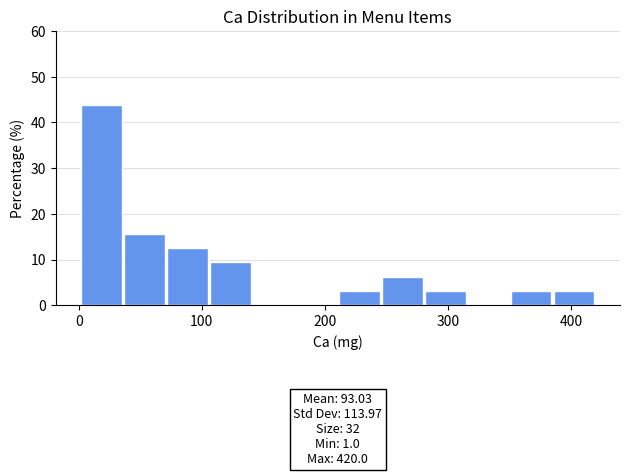

Around what value on the x-axis is the tallest bar? Give the approximate position of its centre, as read against the axis.

20